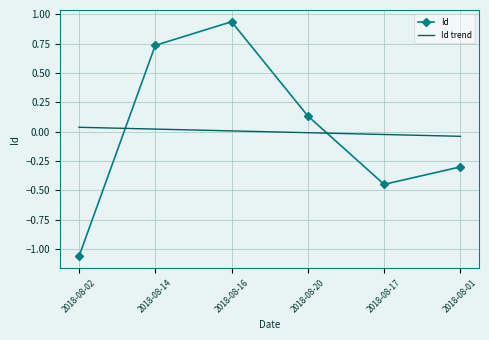

Which label corresponds to the smallest value in the chart?

2018-08-02